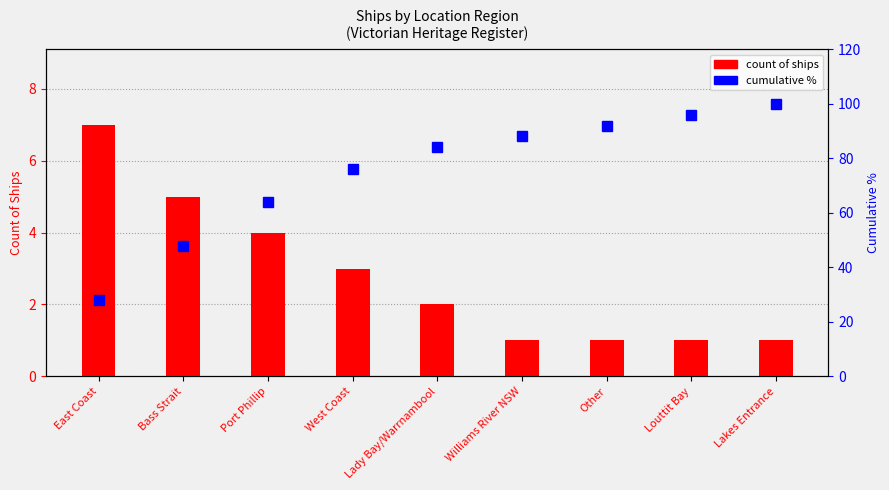

What is the sum of the count of ships values at Lady Bay/Warrnambool and Louttit Bay?

3.0